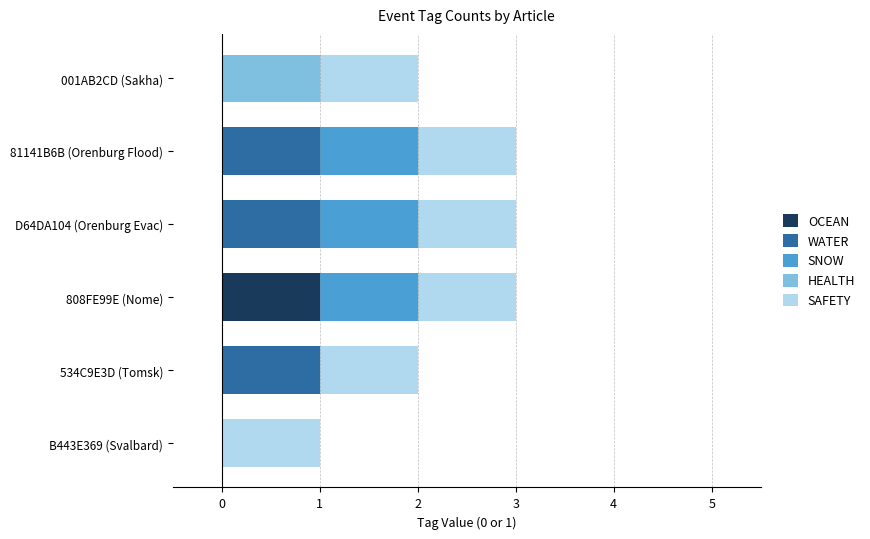

True or false: OCEAN has a value of 0 at D64DA104 (Orenburg Evac).

True